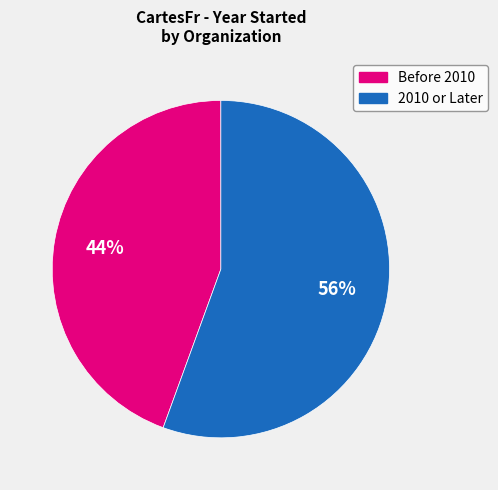

Which slice is the smallest?

Before 2010